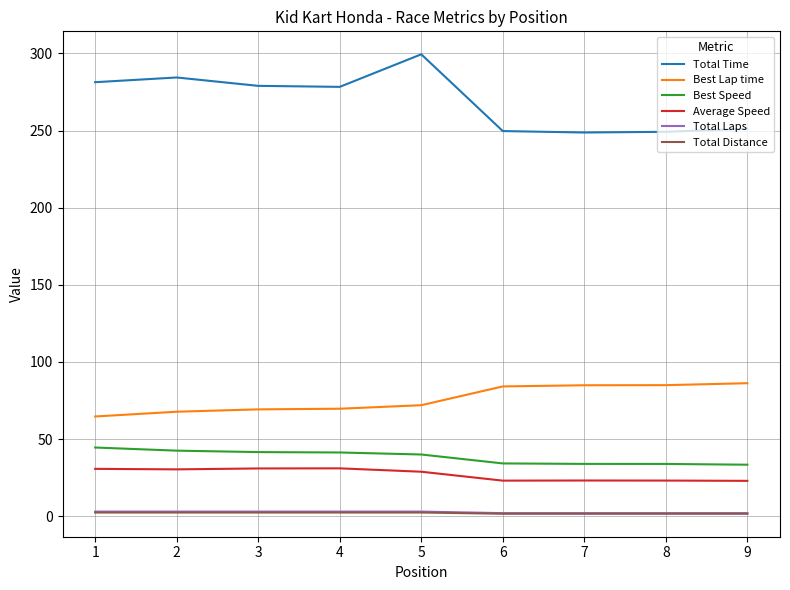

Which series changed the most between 2 and 8?

Total Time